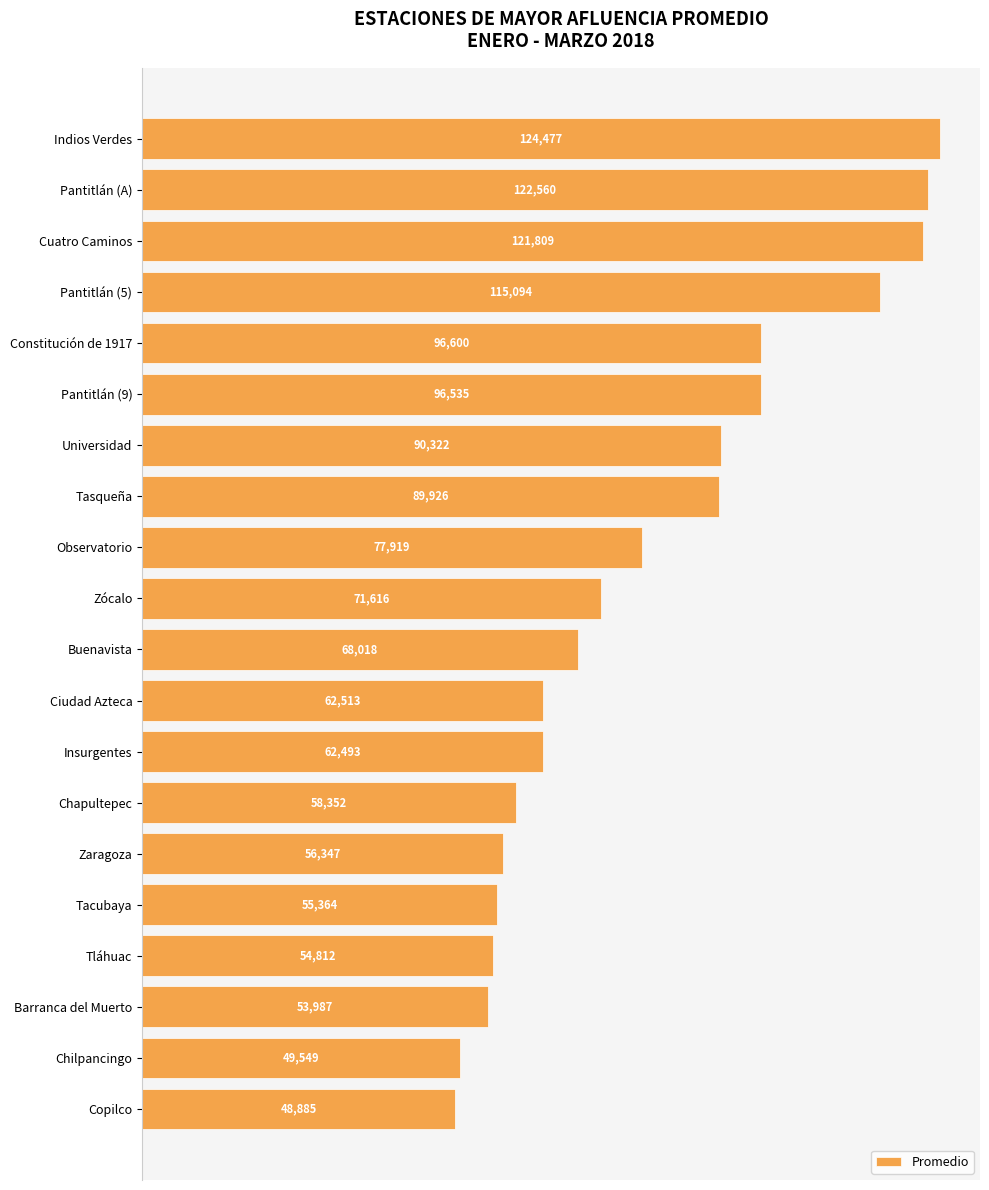

List the labels in order of value, largest first.

Indios Verdes, Pantitlán (A), Cuatro Caminos, Pantitlán (5), Constitución de 1917, Pantitlán (9), Universidad, Tasqueña, Observatorio, Zócalo, Buenavista, Ciudad Azteca, Insurgentes, Chapultepec, Zaragoza, Tacubaya, Tláhuac, Barranca del Muerto, Chilpancingo, Copilco